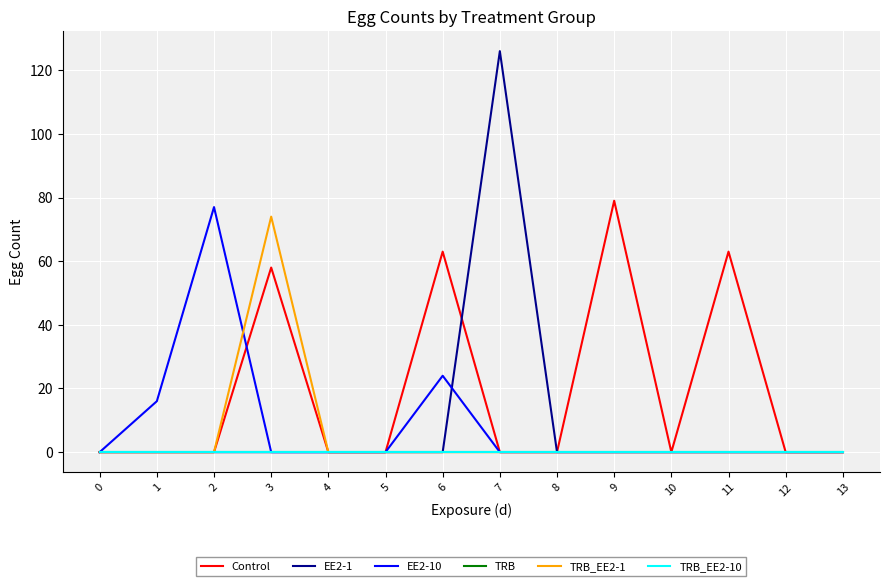

What is the average value of the TRB_EE2-1 series?

5